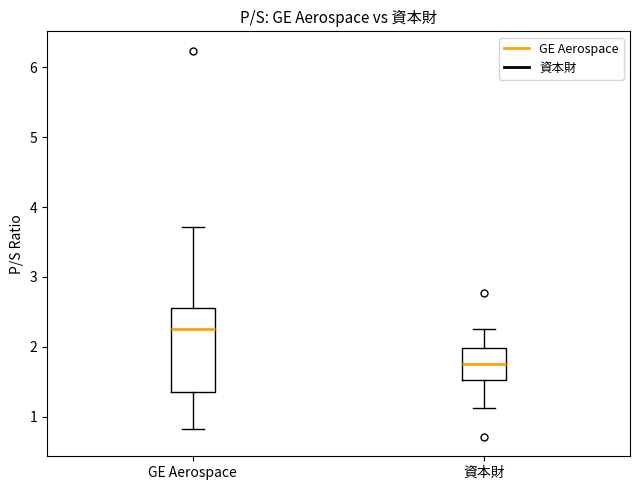

Which box has the lowest median line?

資本財